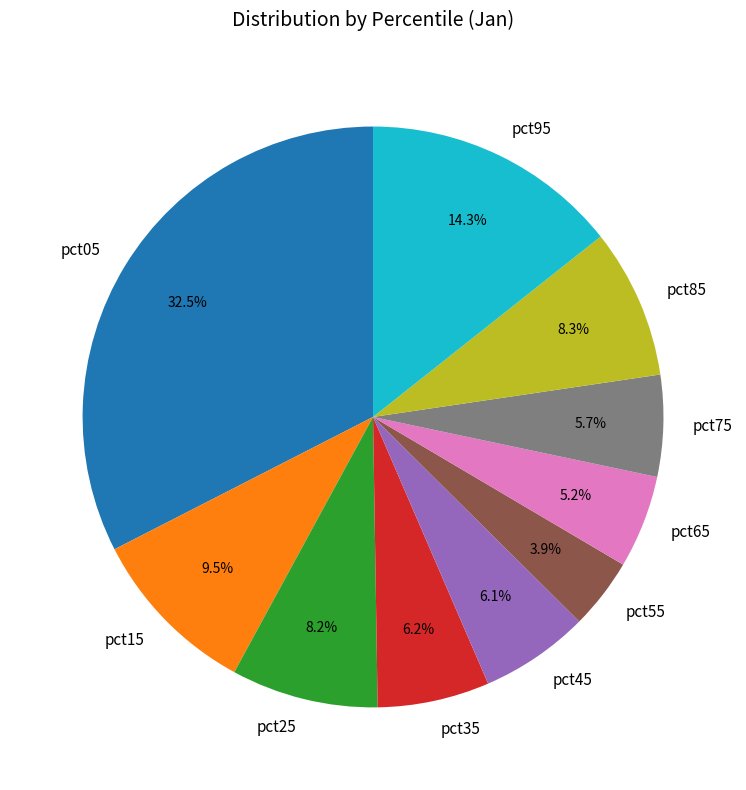

Is it true that pct55 is 4% of the pie?

True